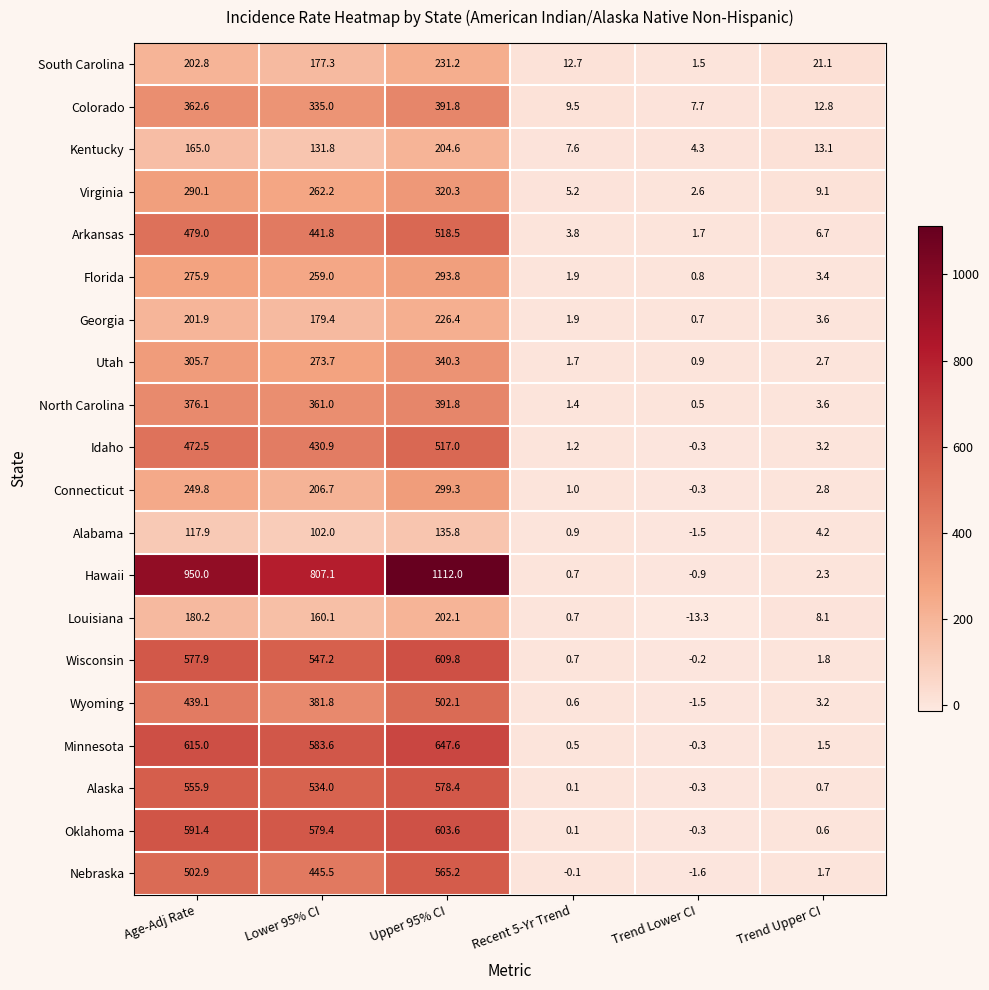

What is the minimum value shown in the chart?

-13.3